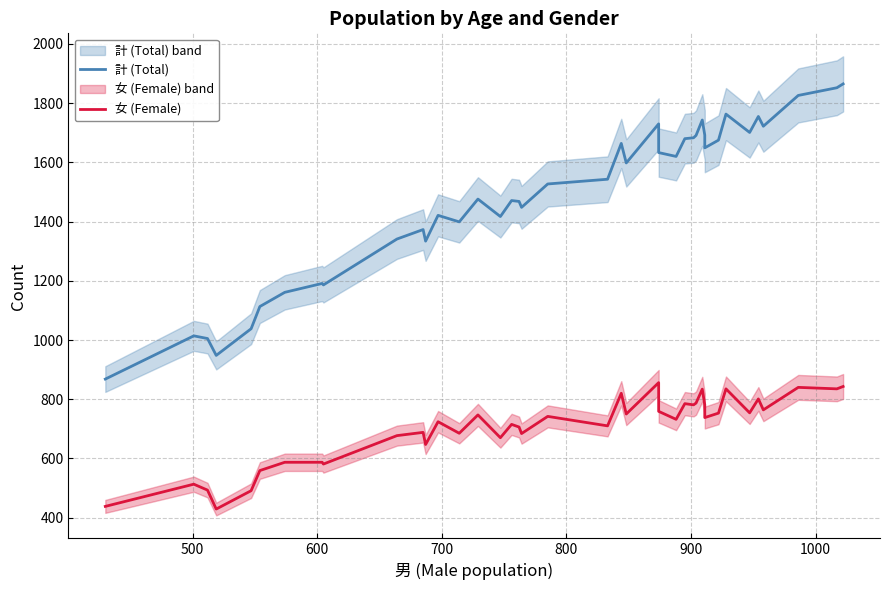

The value of 女 (Female) at 39 is 367. True or false?

False